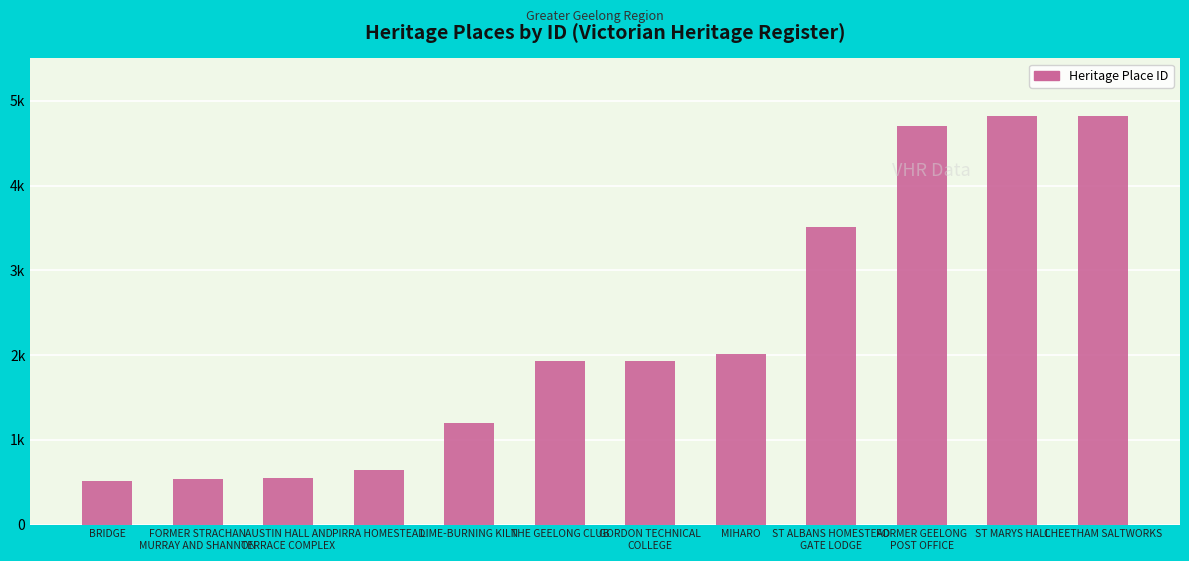

Rank the categories by value from highest to lowest.

CHEETHAM SALTWORKS, ST MARYS HALL, FORMER GEELONG
POST OFFICE, ST ALBANS HOMESTEAD
GATE LODGE, MIHARO, GORDON TECHNICAL
COLLEGE, THE GEELONG CLUB, LIME-BURNING KILN, PIRRA HOMESTEAD, AUSTIN HALL AND
TERRACE COMPLEX, FORMER STRACHAN
MURRAY AND SHANNON, BRIDGE